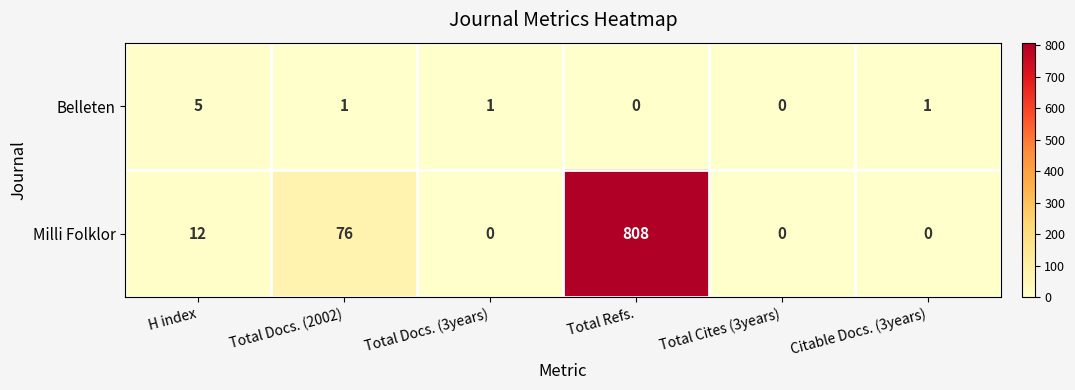

At which category is the sum across all series the highest?

Total Refs.